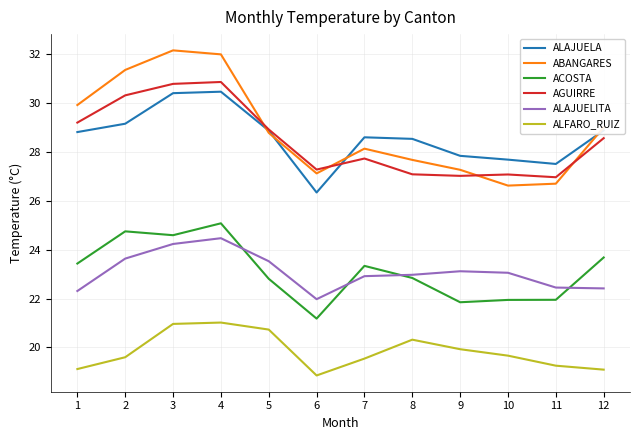

Is the value of ACOSTA at 8 greater than the value of ABANGARES at 5?

No